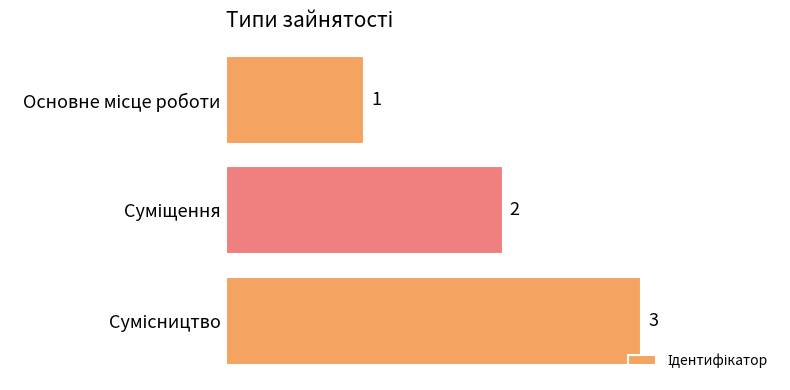

What is the greatest value displayed?

3